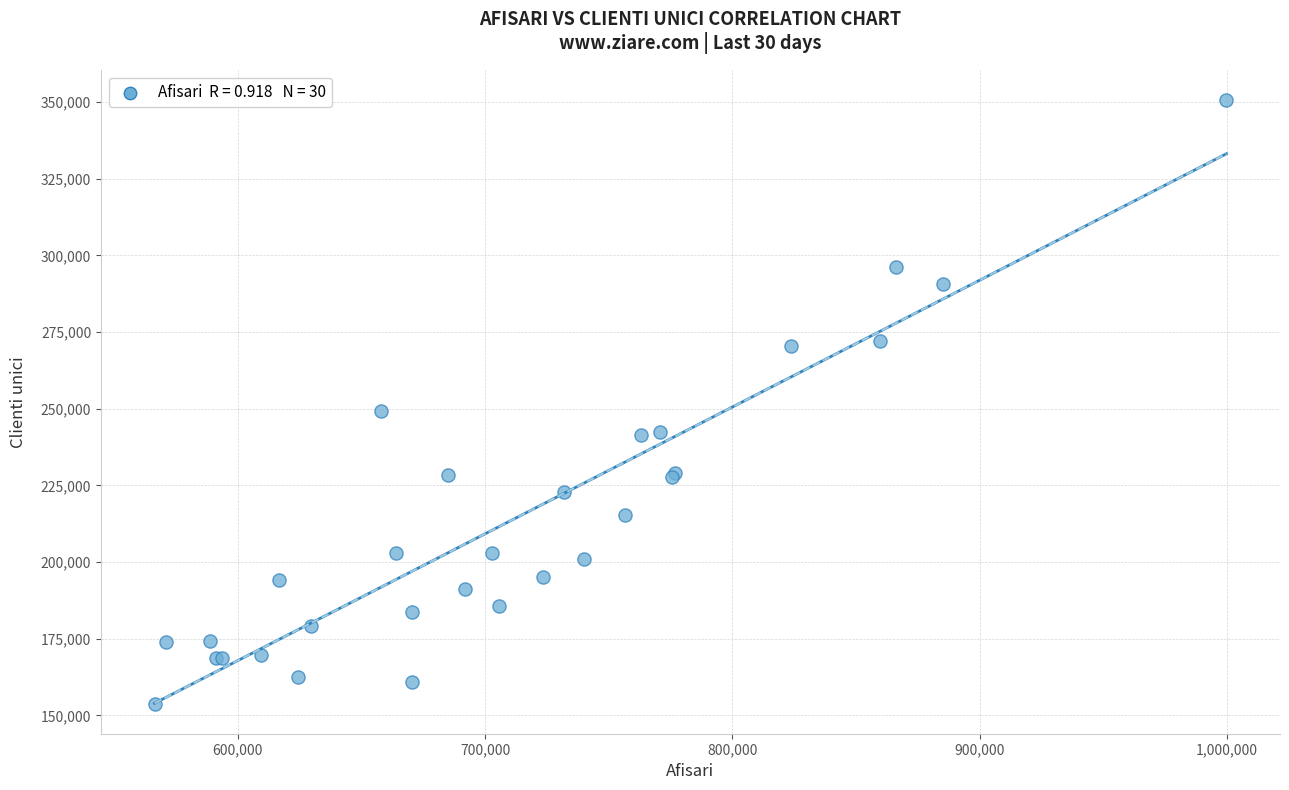

What Y value in the scatter plot is closest to 252213?

249292